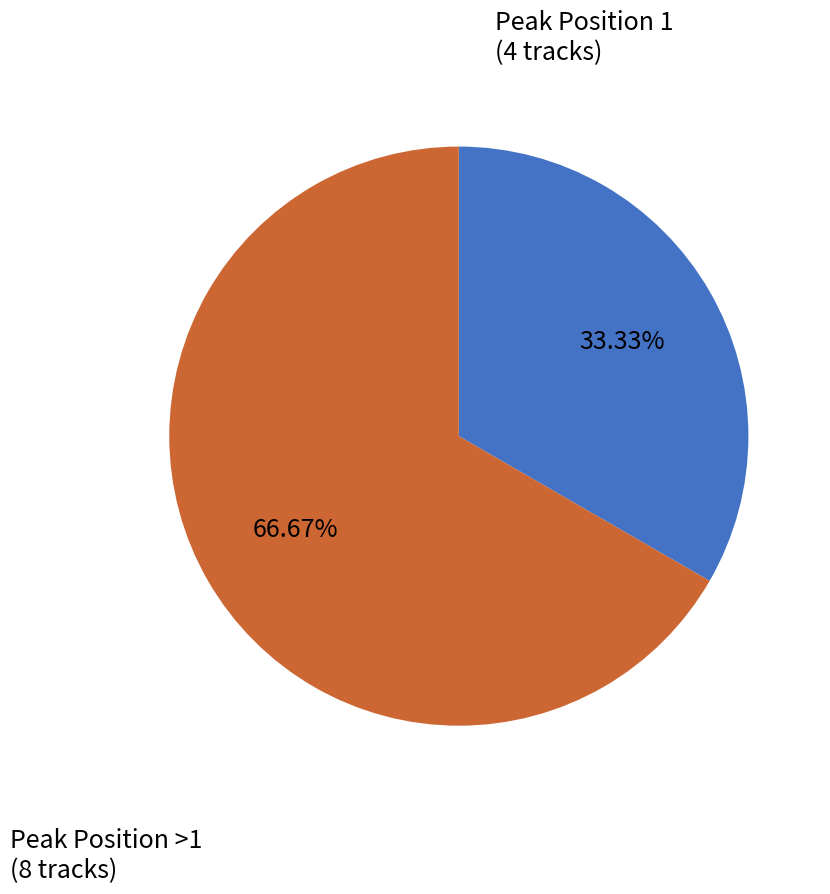

Rank the categories by value from highest to lowest.

Peak Position >1 (8 tracks), Peak Position 1 (4 tracks)